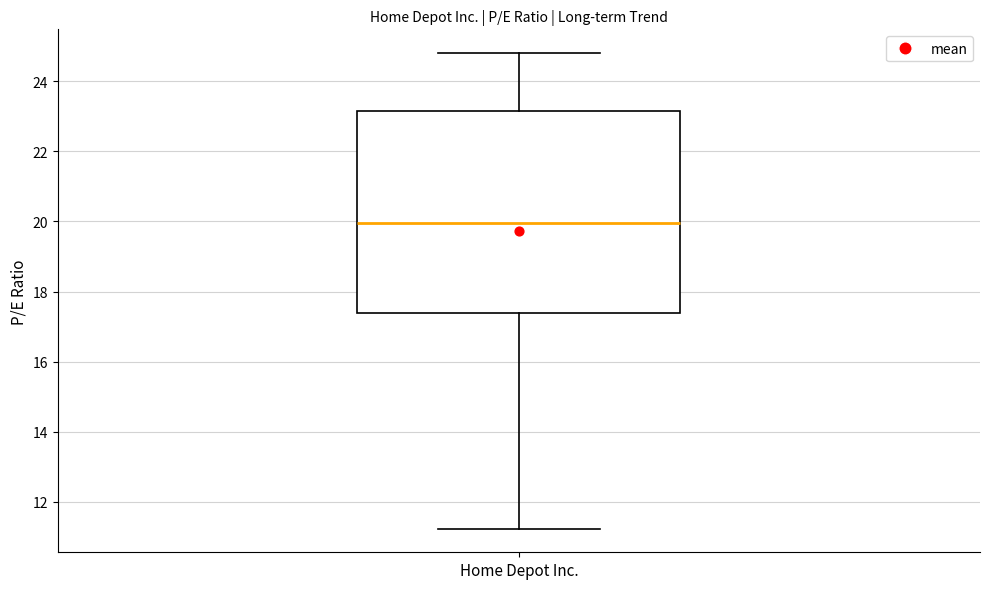

Read this box plot against the y-axis: the position of the median line, the range covered by the box, and the ends of both whiskers. The values are not printed on the chart, so give them approximately, as read against the axis.

median 20.0, box 17.4 to 23.2, whiskers 11.2 to 24.8